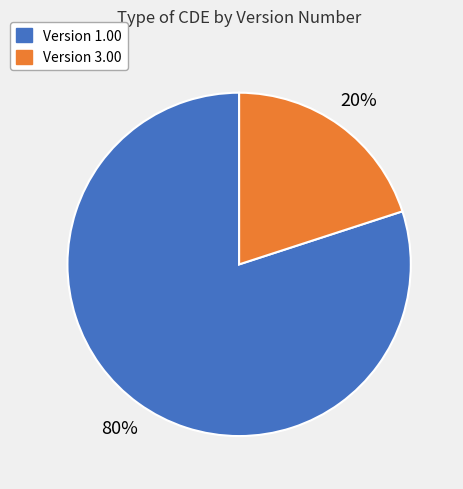

Does any single category account for the majority?

Yes